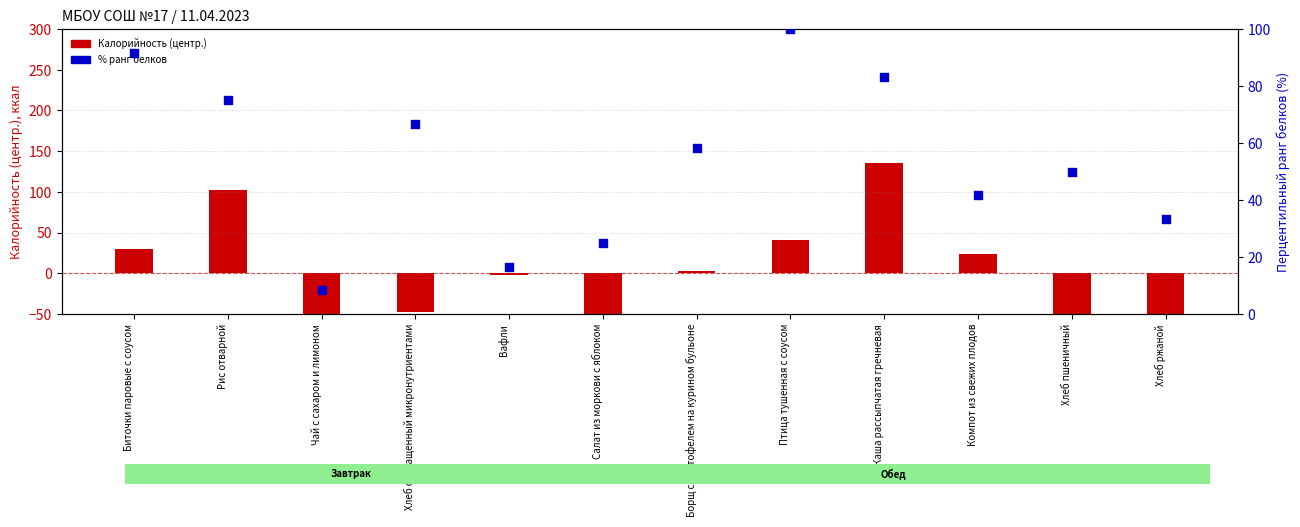

At which category is the sum across all series the highest?

Каша рассыпчатая гречневая